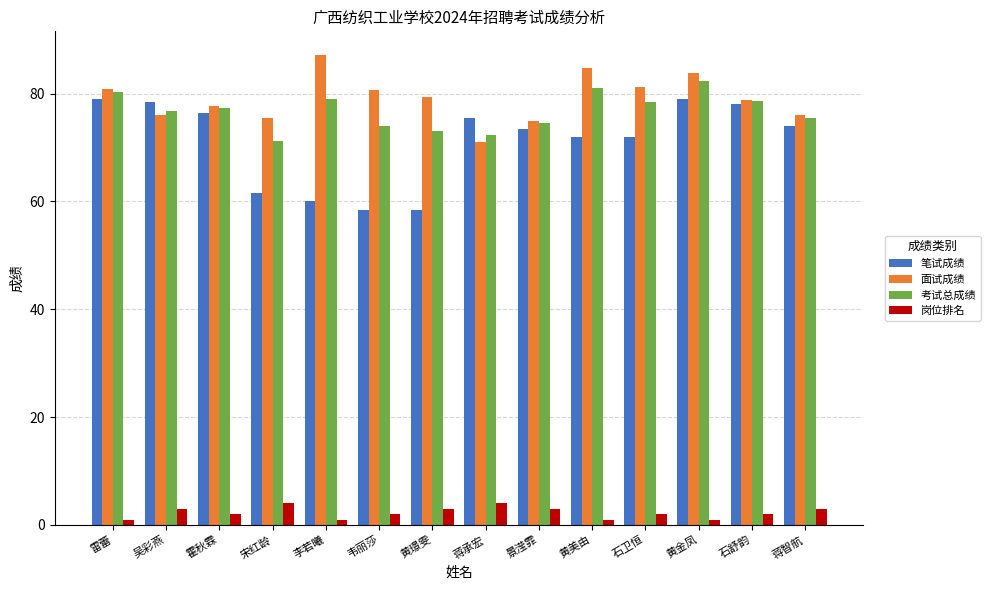

Is the value of 笔试成绩 at 石舒韵 greater than the value of 岗位排名 at 石舒韵?

Yes